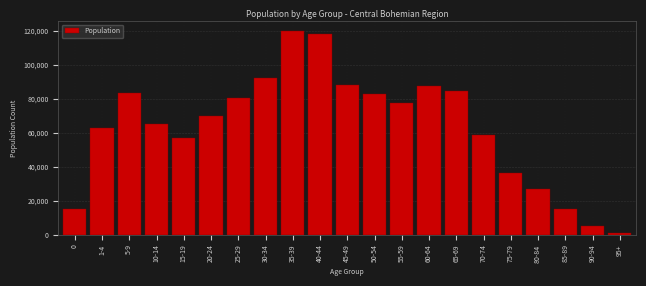

Reading right to left, what are all the values shown in this chart?

95+=654	90-94=4994	85-89=15370	80-84=26704	75-79=36517	70-74=58397	65-69=84654	60-64=87377	55-59=77320	50-54=82547	45-49=88335	40-44=117883	35-39=119805	30-34=92375	25-29=80627	20-24=70081	15-19=57032	10-14=64980	5-9=83573	1-4=62790	0=14861